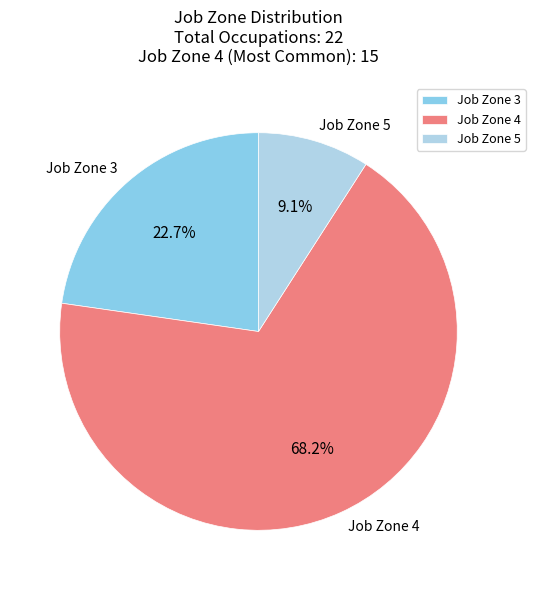

Rank the categories by value from highest to lowest.

Job Zone 4, Job Zone 3, Job Zone 5